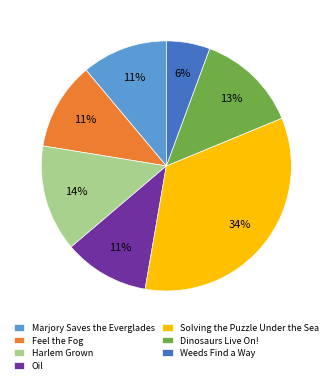

To the nearest percent, what percentage of the pie is Oil?

11%